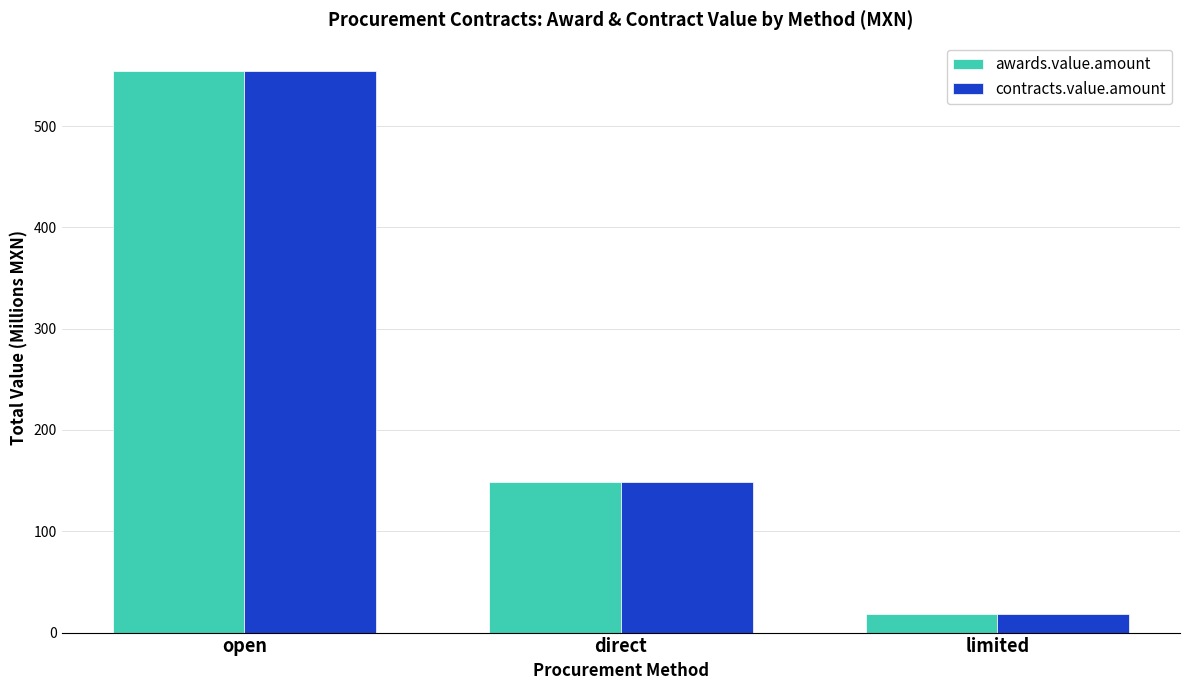

What are all the series names shown in the legend?

awards.value.amount, contracts.value.amount